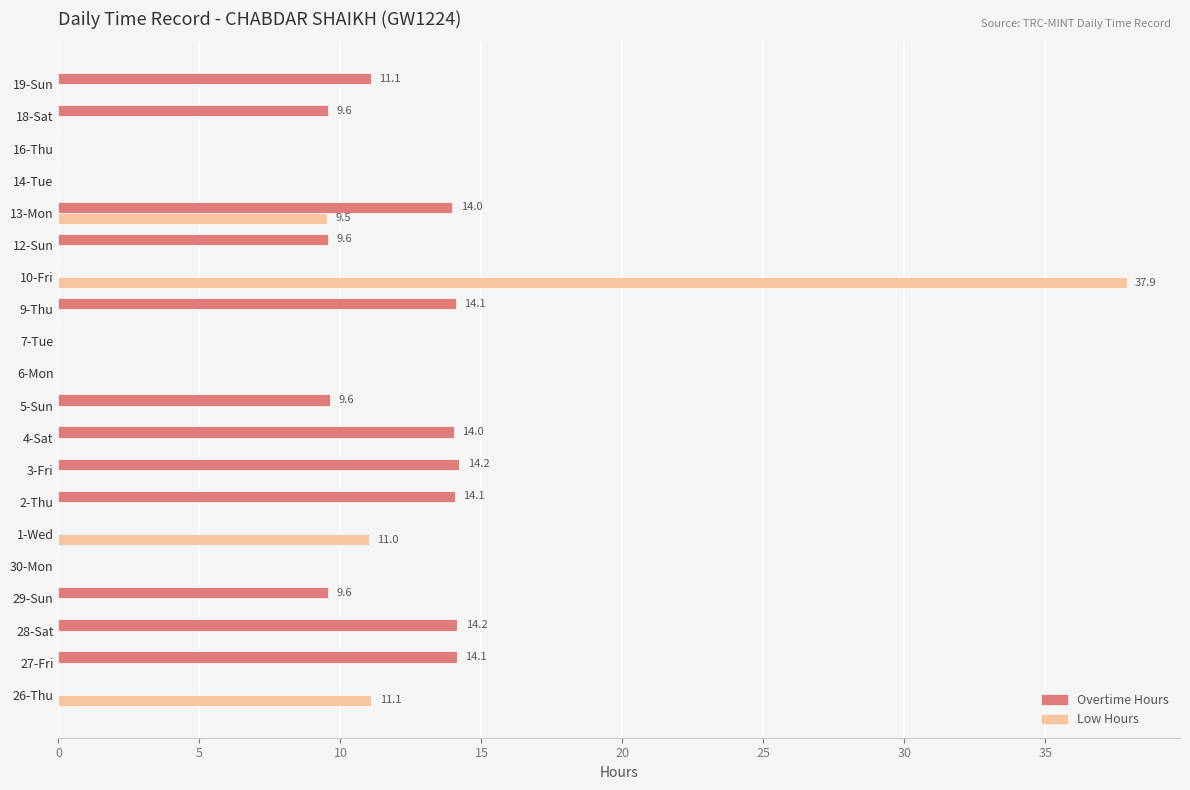

What is the sum of the Low Hours values at 1-Wed and 9-Thu?

11.0